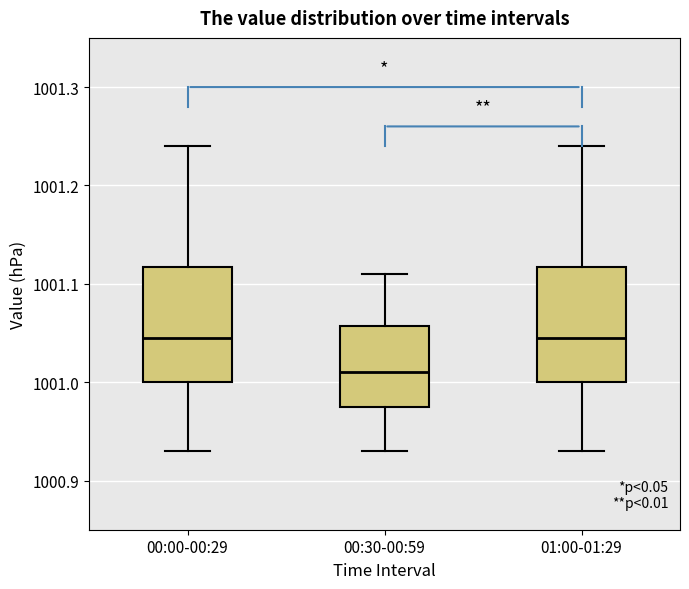

Reading left to right, transcribe this box plot: for each box, give where its median line is, the range the box spans, and where its two whiskers end, as read against the y-axis. The values are not printed on the chart, so give them approximately, as read against the axis.

00:00-00:29: median 1001.05, box 1001.00 to 1001.12, whiskers 1000.93 to 1001.24
00:30-00:59: median 1001.01, box 1000.98 to 1001.06, whiskers 1000.93 to 1001.11
01:00-01:29: median 1001.05, box 1001.00 to 1001.12, whiskers 1000.93 to 1001.24